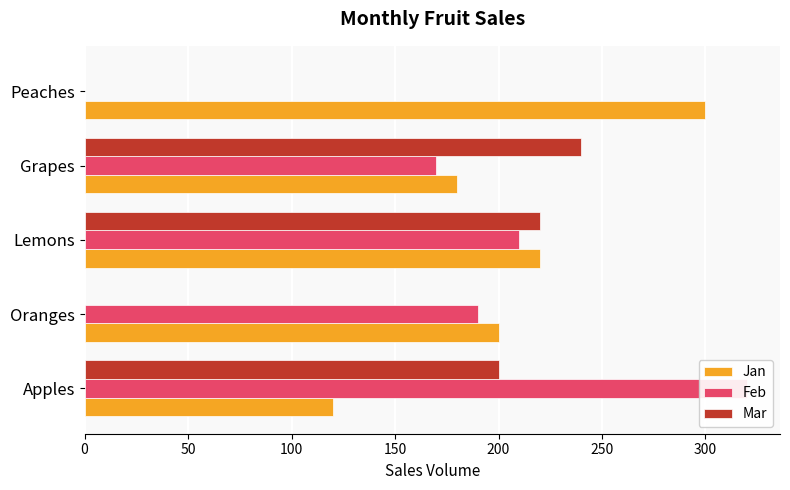

True or false: Mar has a value of 88 at Peaches.

False